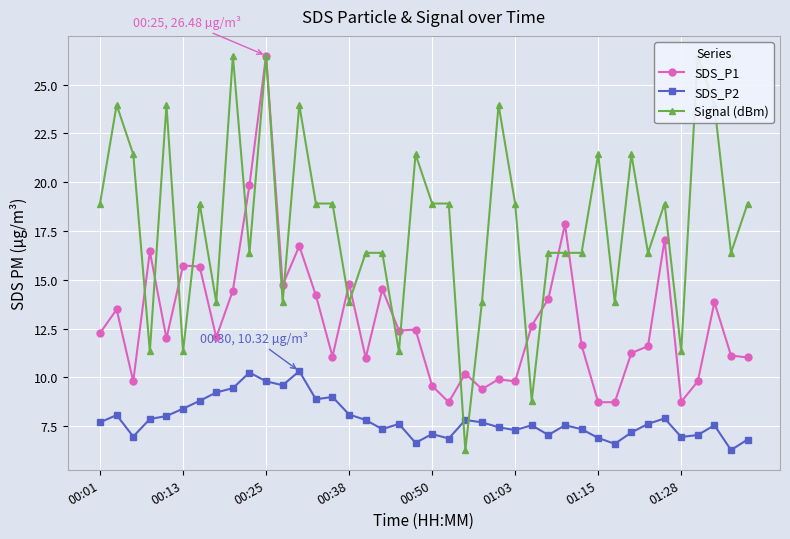

How many intersections are there between SDS_P2 and Signal (dBm)?

2